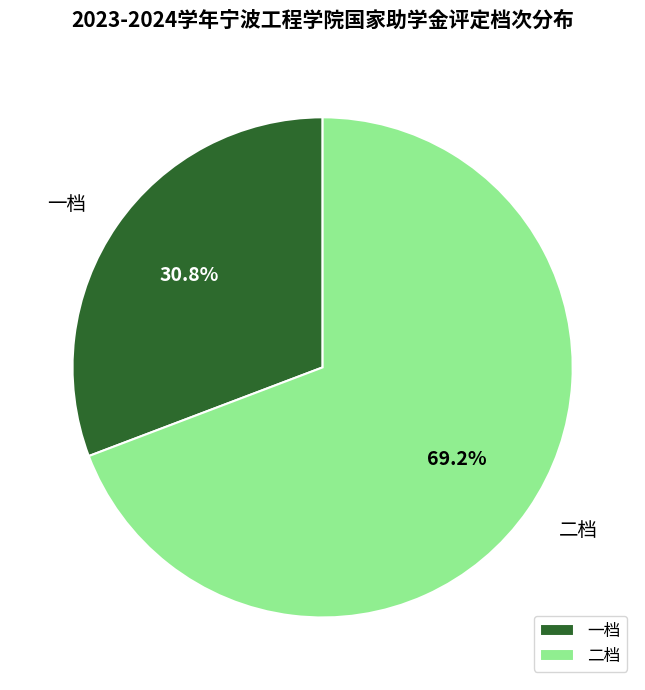

To the nearest percent, what percentage of the pie is 一档?

31%